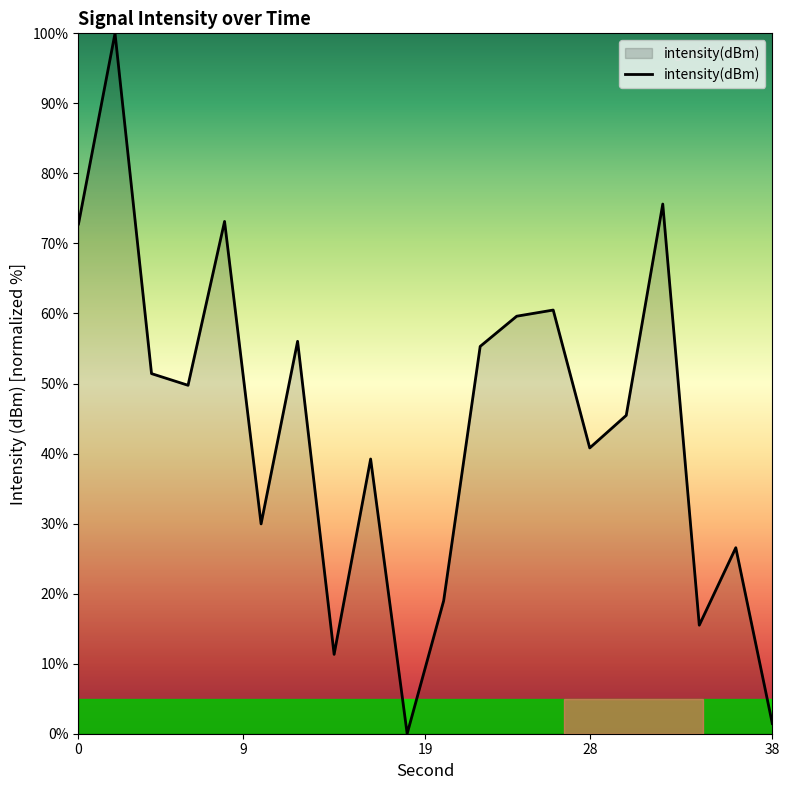

What is the maximum value shown in the chart?

100.0